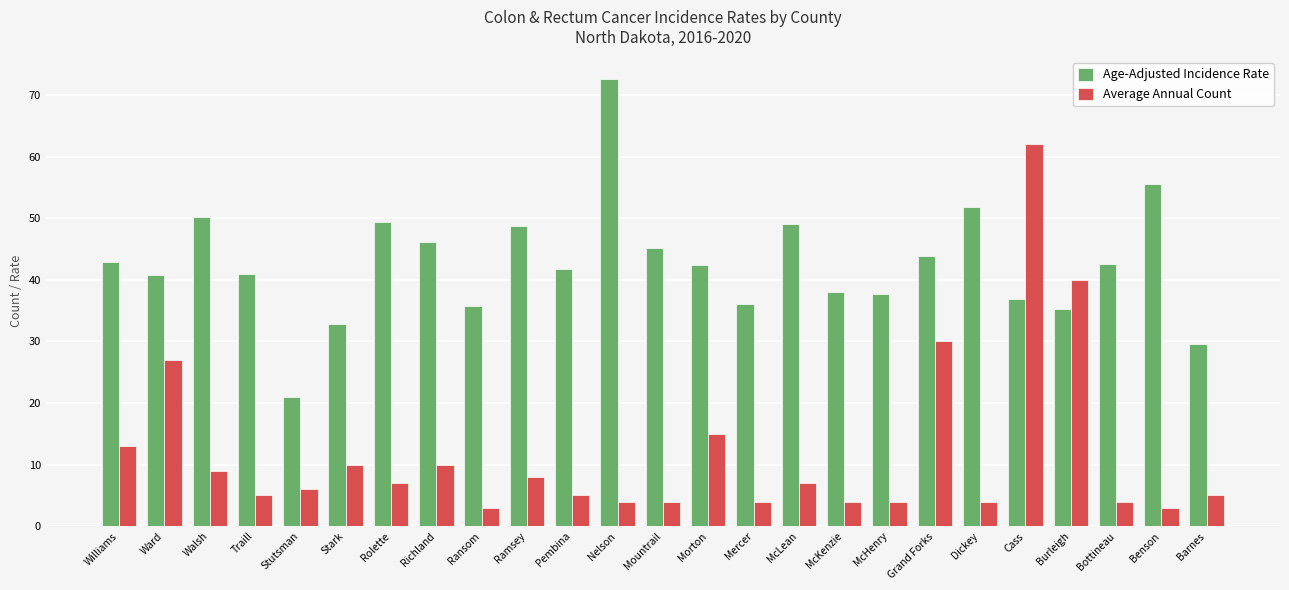

What is the value of the Age-Adjusted Incidence Rate bar at the 3rd from the left?

50.2